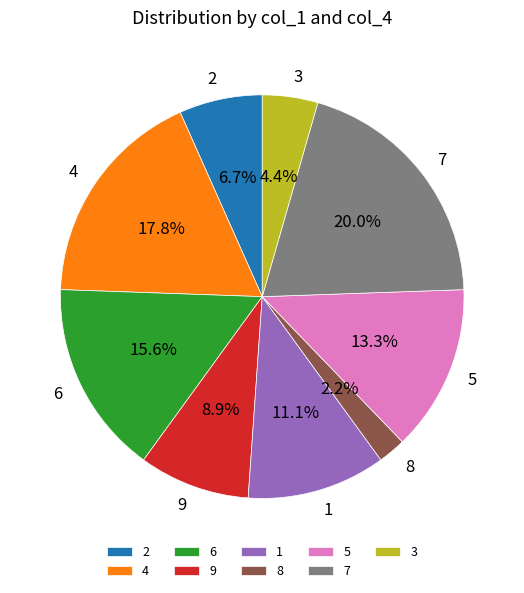

To the nearest percent, what is the difference between the largest and smallest slice percentages?

18%